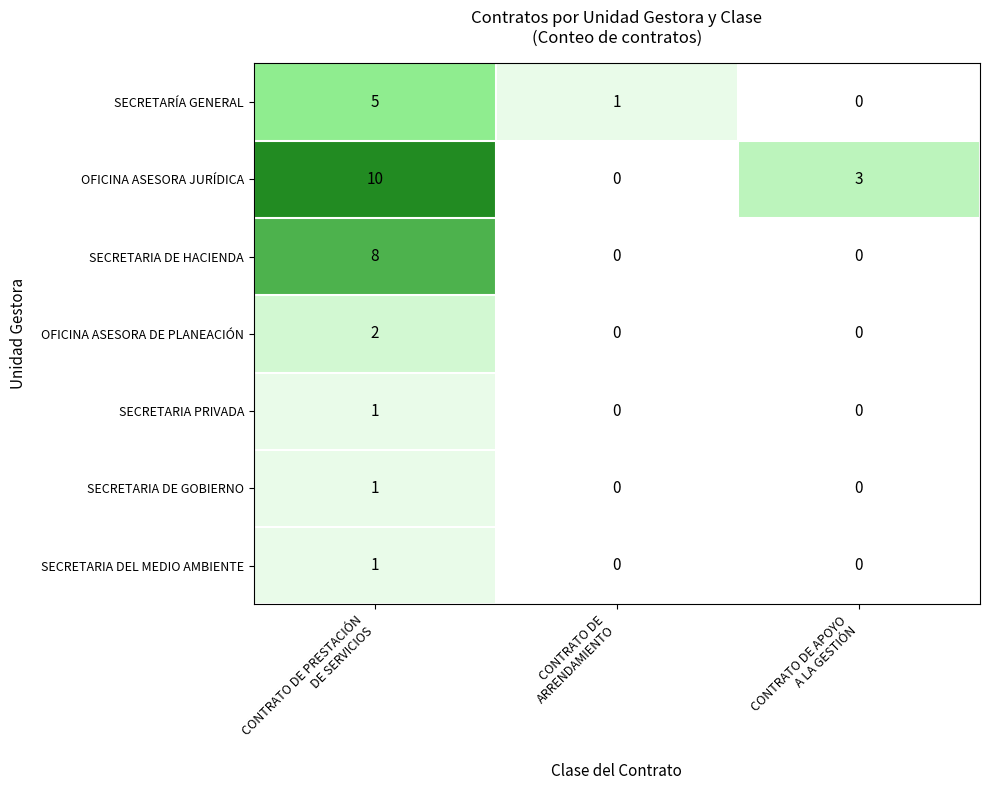

At how many categories does at least one series exceed 8?

1